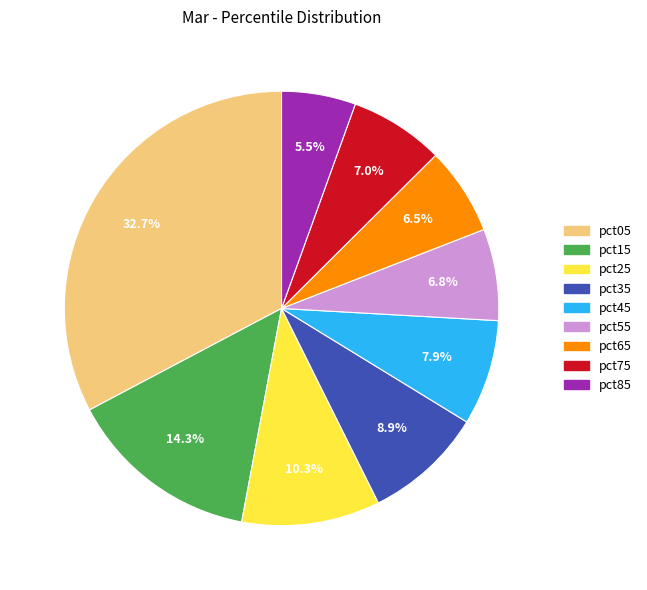

To the nearest percent, what is the average slice percentage?

11%